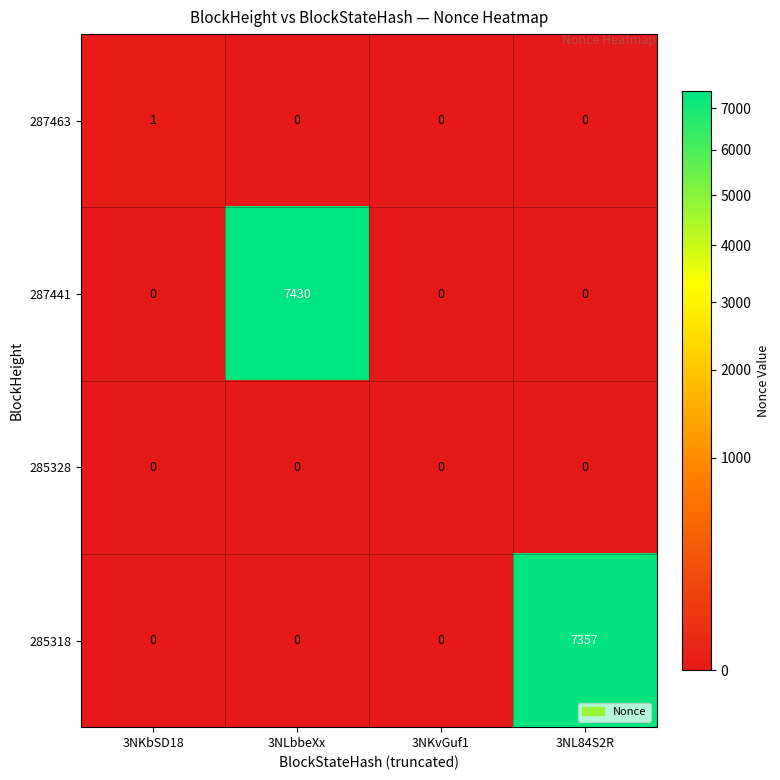

Count the number of categories in the chart.

4